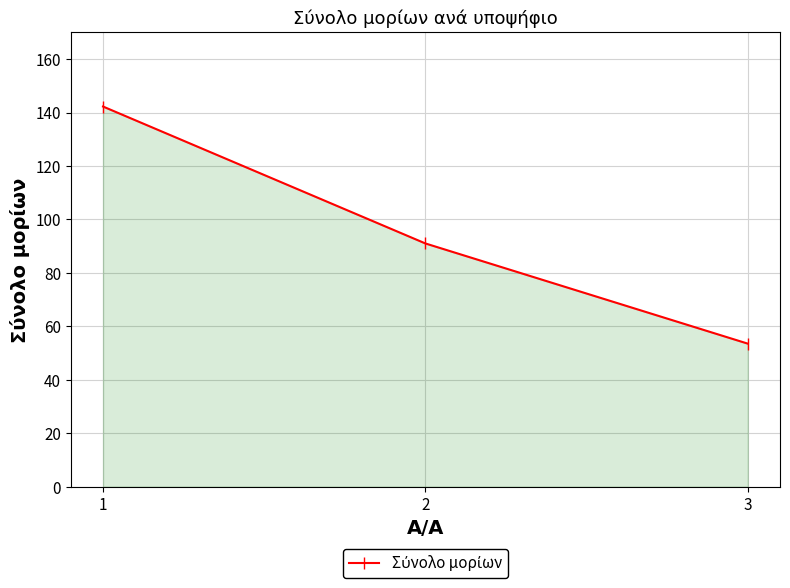

What is the sum of all values?

286.8